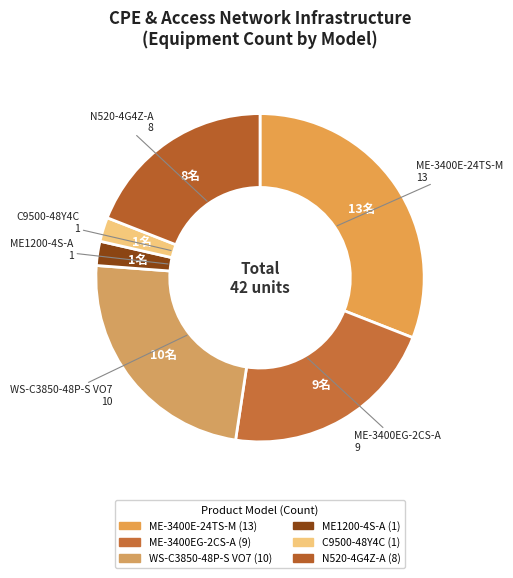

Do ME-3400E-24TS-M and ME1200-4S-A together represent more than half of the pie?

No